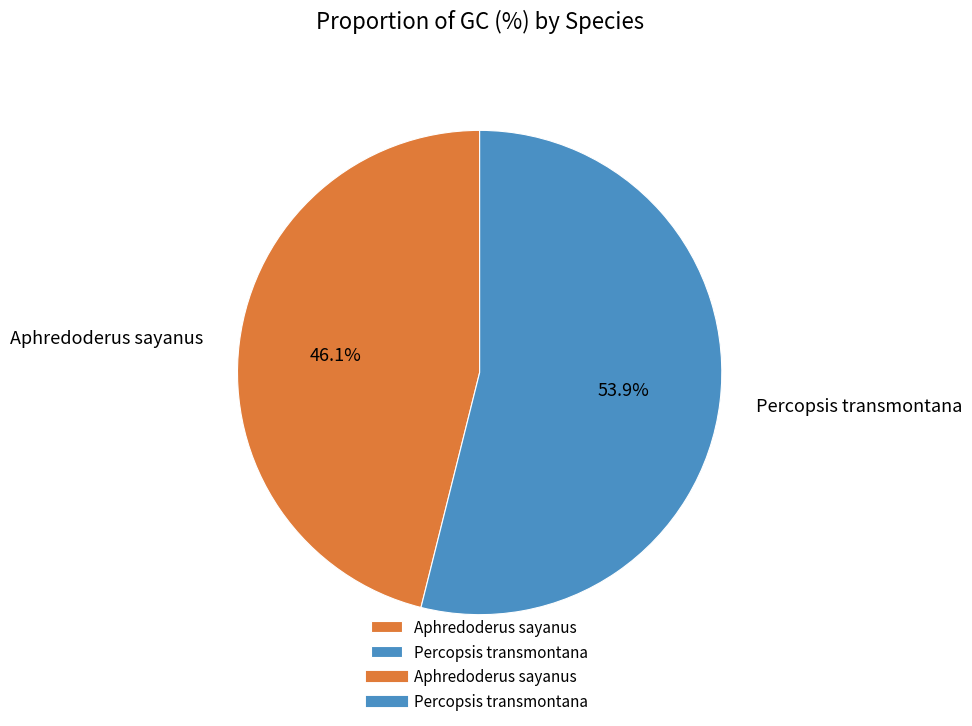

How many slices are in this pie chart?

2